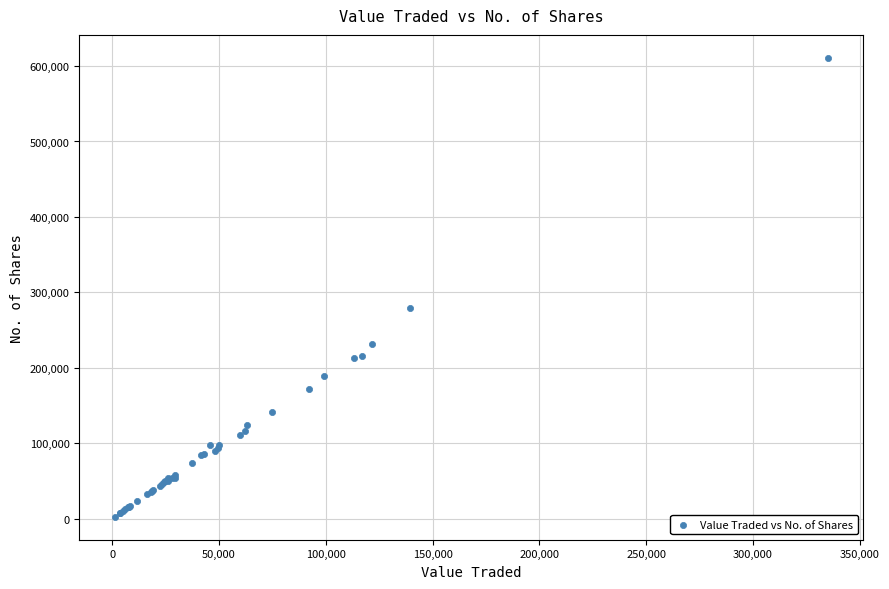

What Y value in the scatter plot is closest to 306711?

278620